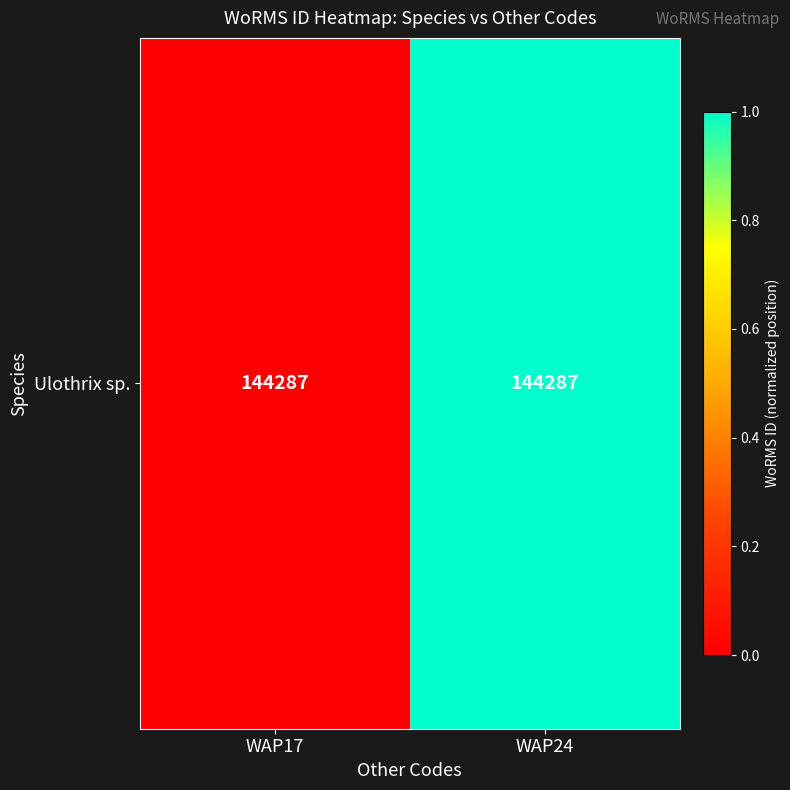

List the labels in order of value, largest first.

WAP24, WAP17